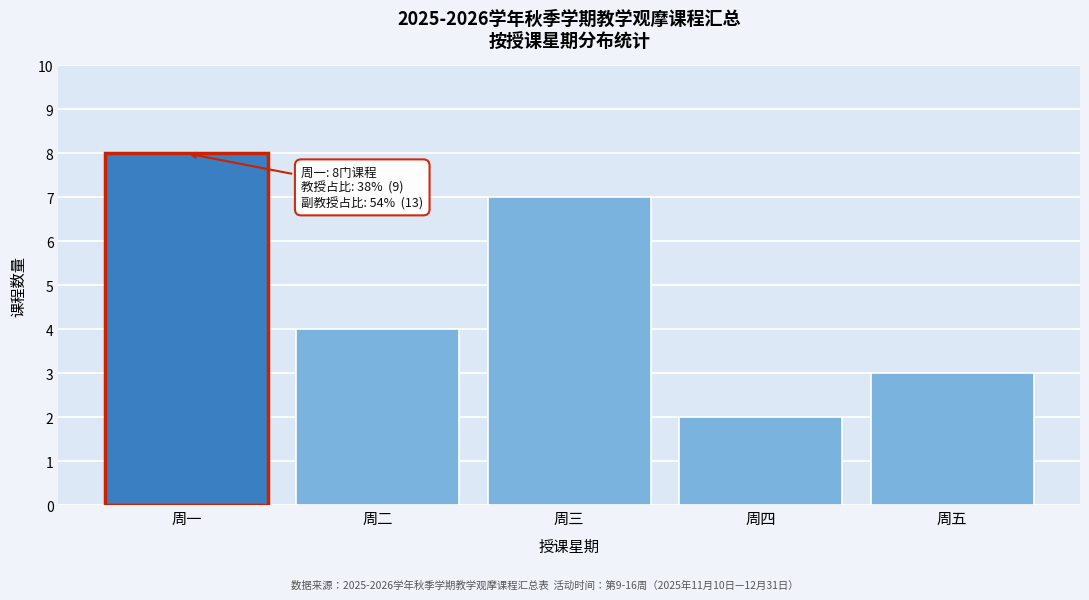

Reading left to right, transcribe all the data shown in this chart.

周一=8	周二=4	周三=7	周四=2	周五=3